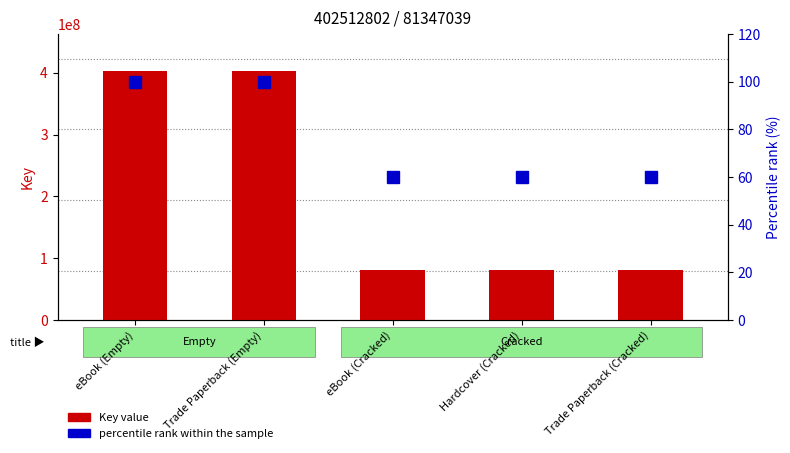

At which label is Key value closest to 241929920?

eBook (Cracked)